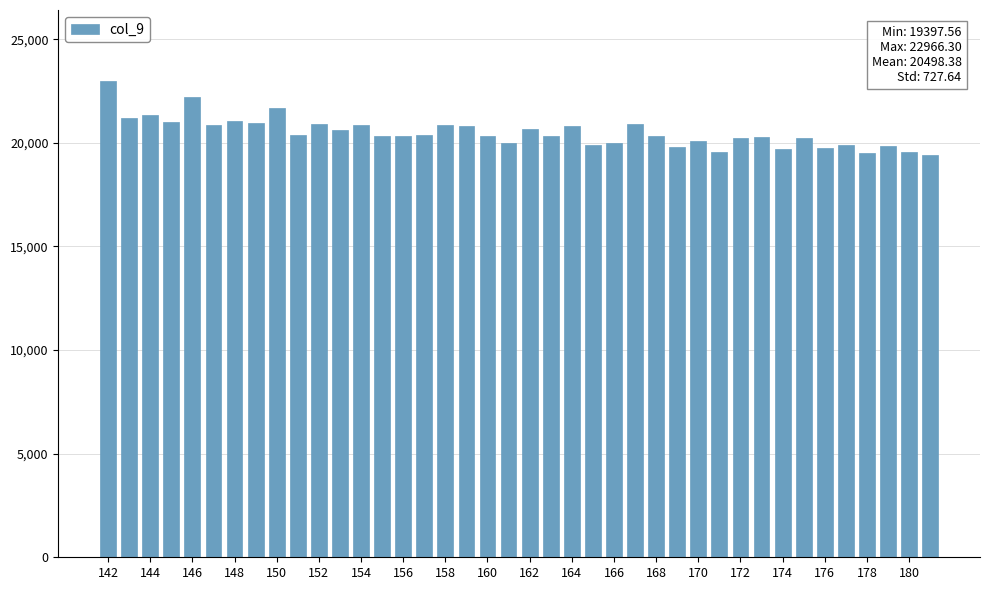

What is the value of the 6th bar from the left?

20870.0